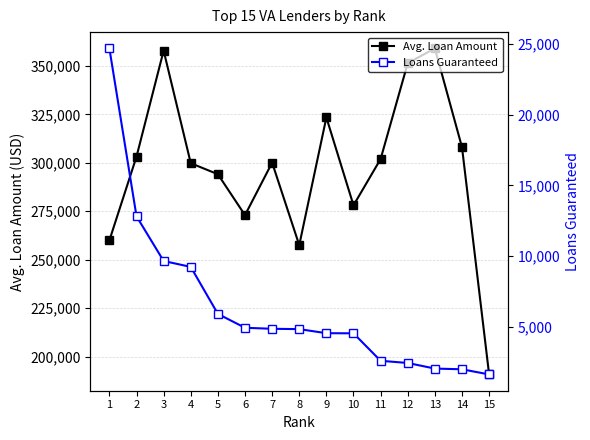

Rank the series by their maximum value, from highest to lowest.

Avg. Loan Amount, Loans Guaranteed